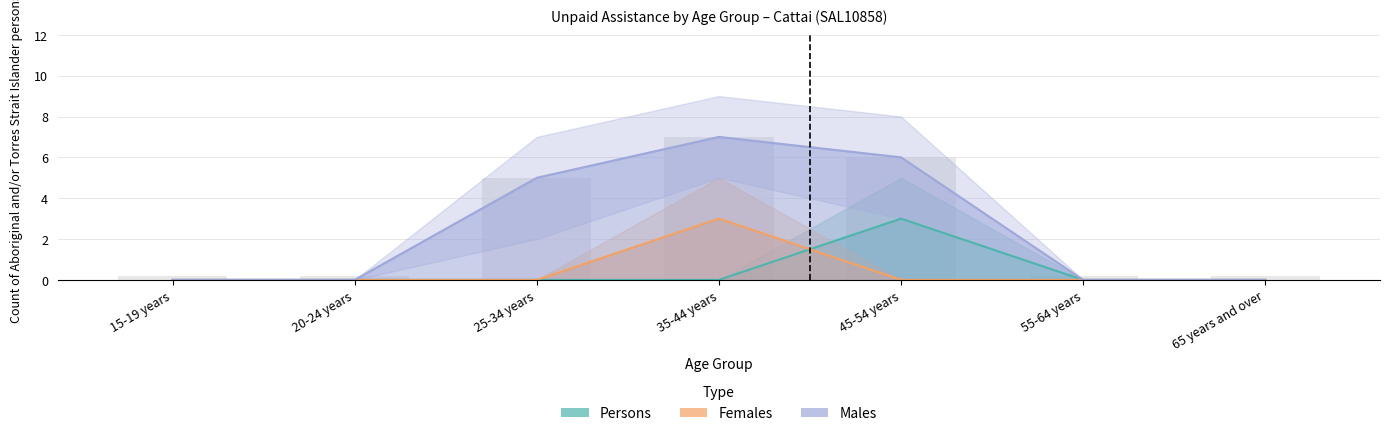

What is the average value of the Persons - No unpaid assistance series?

3